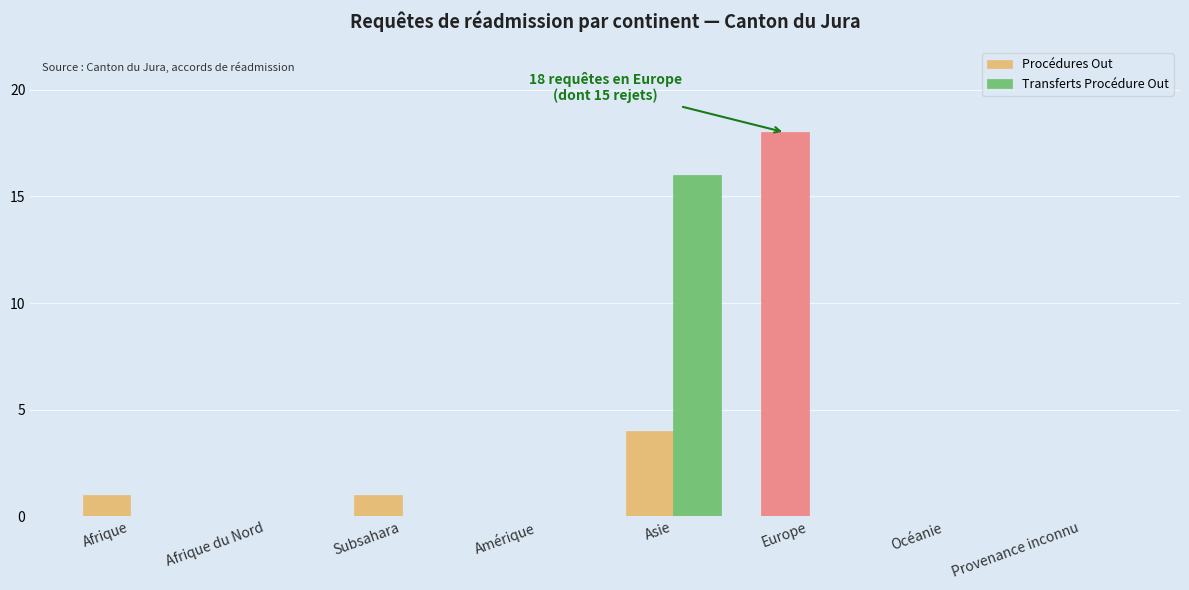

Reading right to left, what are all the values shown in this chart?

Procédures Out: Provenance inconnu=0	Océanie=0	Europe=18	Asie=4	Amérique=0	Subsahara=1	Afrique du Nord=0	Afrique=1
Transferts Procédure Out: Provenance inconnu=0	Océanie=0	Europe=0	Asie=16	Amérique=0	Subsahara=0	Afrique du Nord=0	Afrique=0